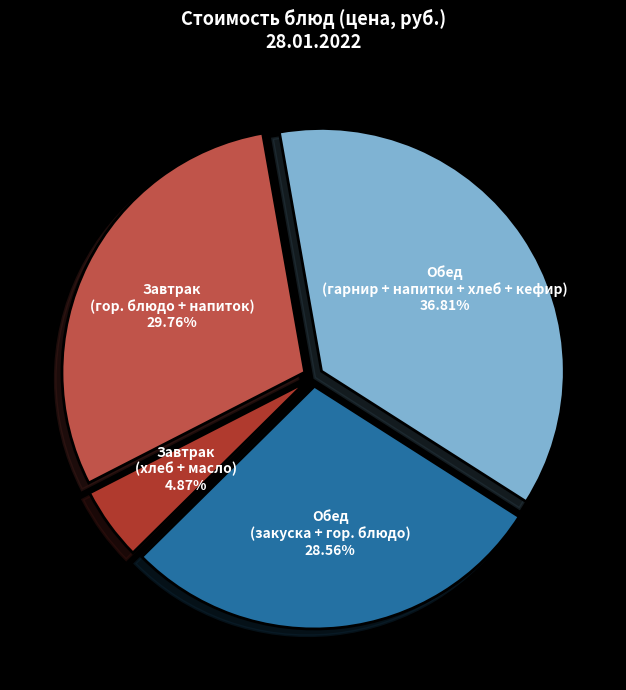

What is the largest slice in the pie chart?

Обед (гарнир + напитки + хлеб + кефир)